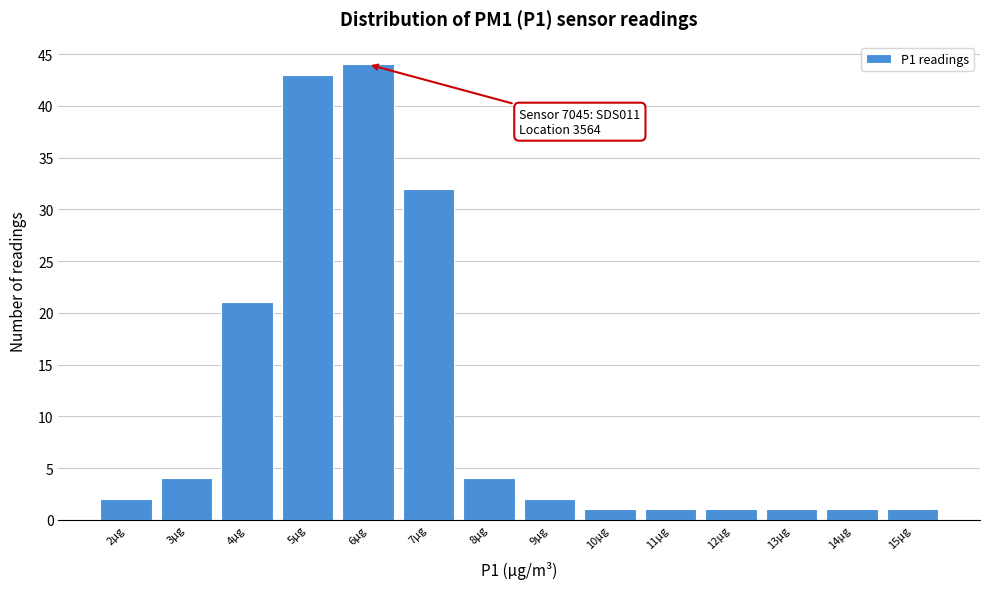

Reading left to right, extract all data points from this chart.

2µg=2	3µg=4	4µg=21	5µg=43	6µg=44	7µg=32	8µg=4	9µg=2	10µg=1	11µg=1	12µg=1	13µg=1	14µg=1	15µg=1